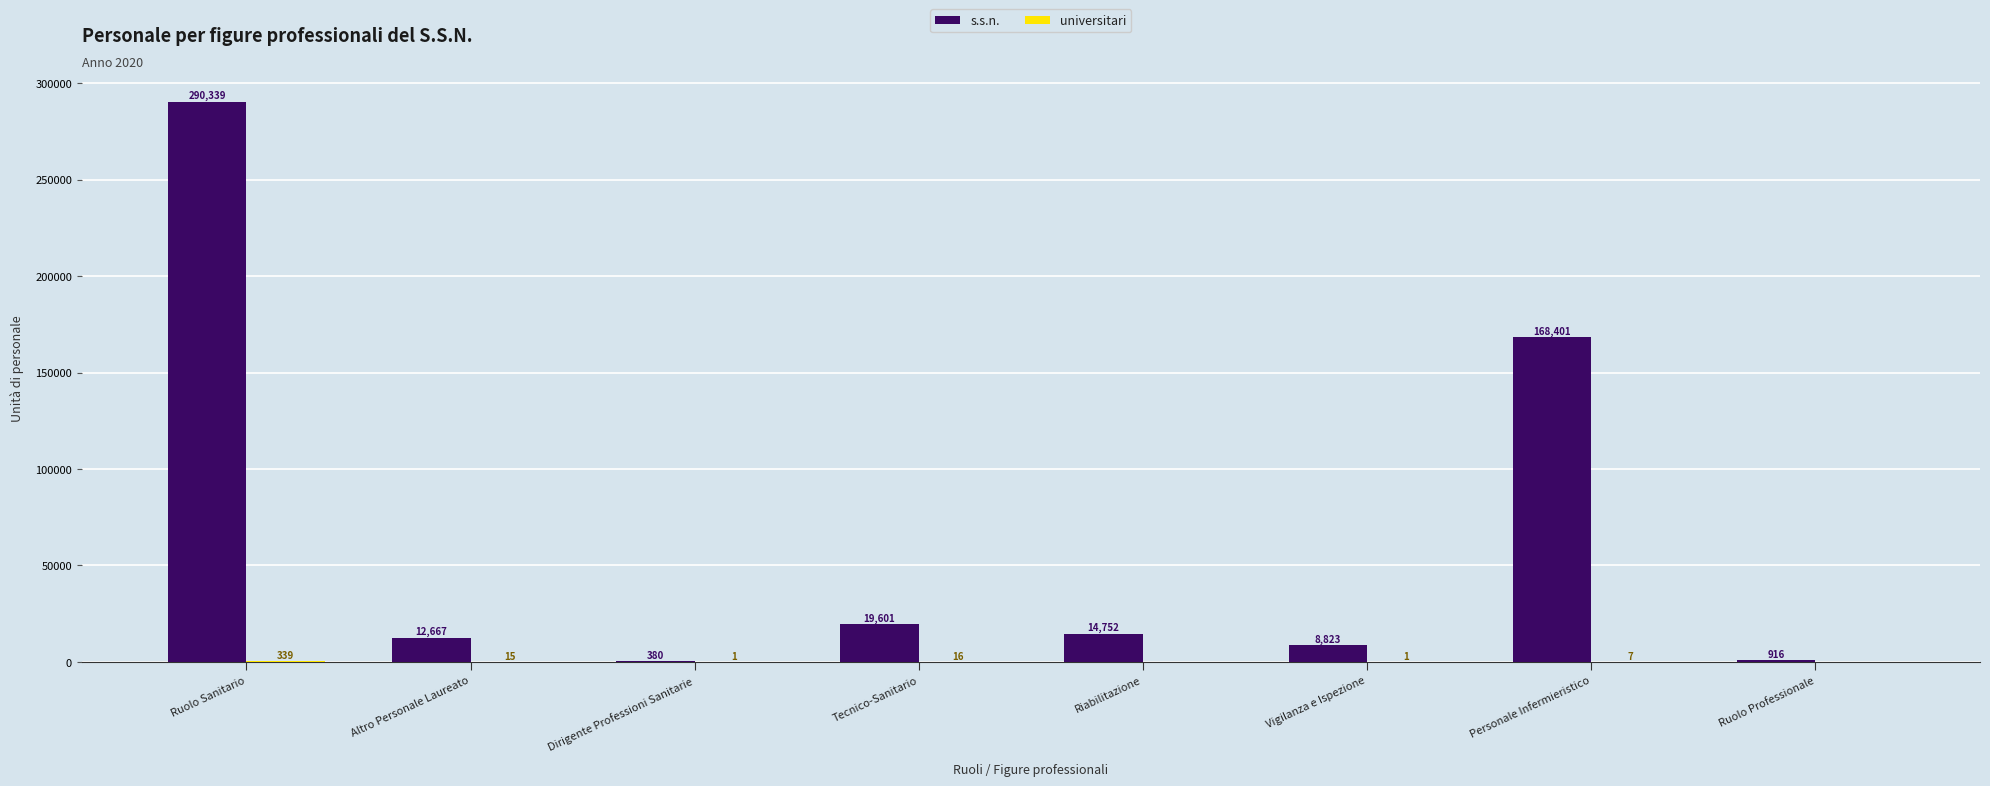

At which label does s.s.n. first exceed 14752?

Ruolo Sanitario